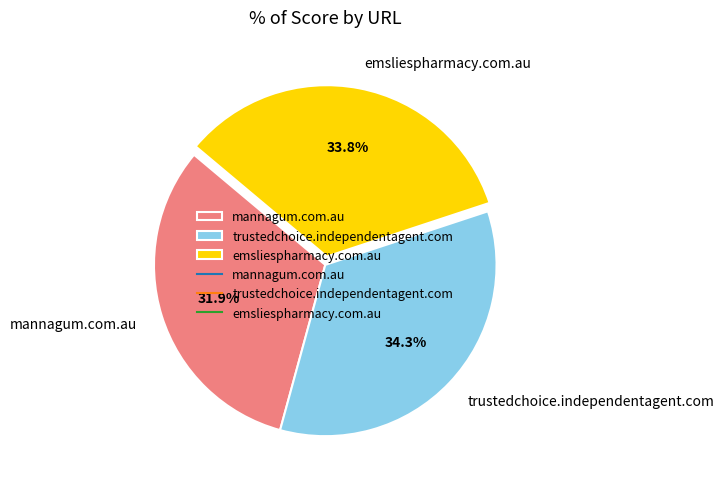

Does mannagum.com.au represent more than half of the total?

No